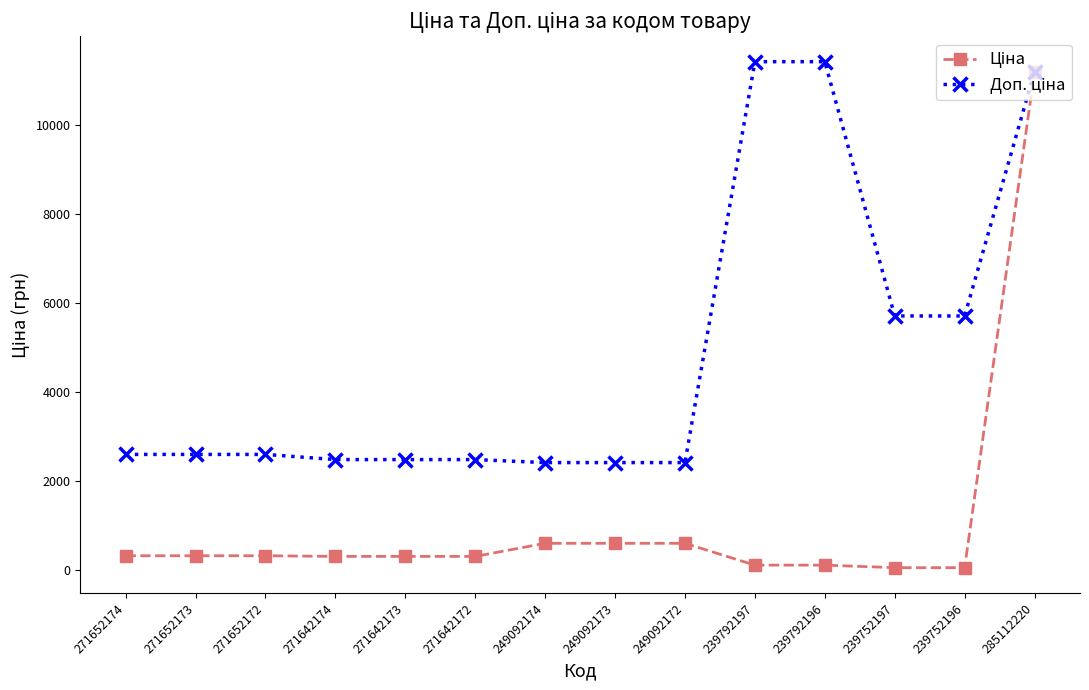

What is the maximum value shown in the chart?

11410.0